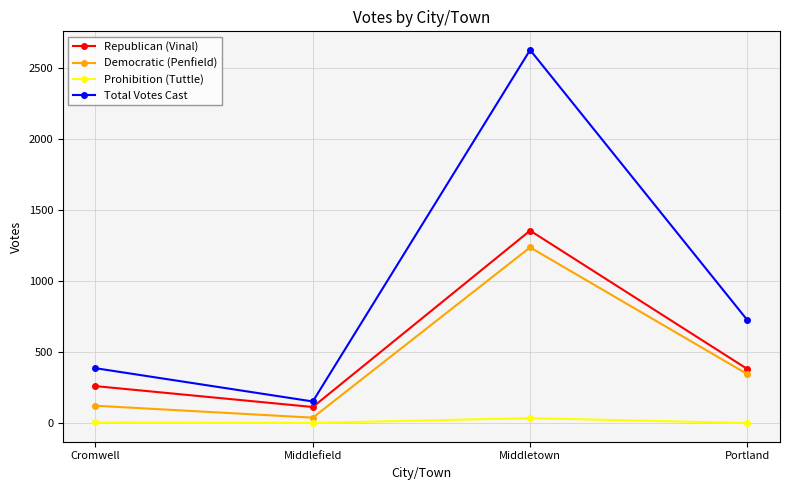

What are all the series names shown in the legend?

Republican (Vinal), Democratic (Penfield), Prohibition (Tuttle), Total Votes Cast